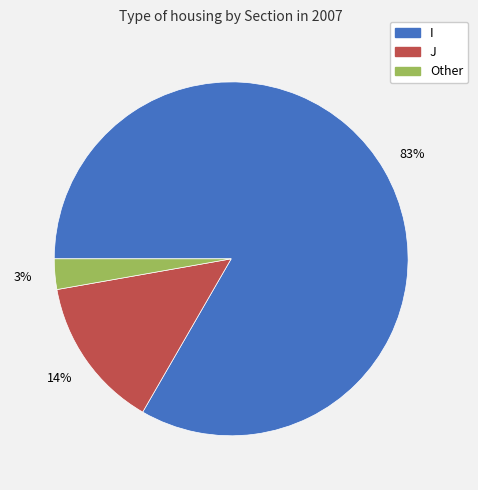

Which has a higher value, Other or I?

I